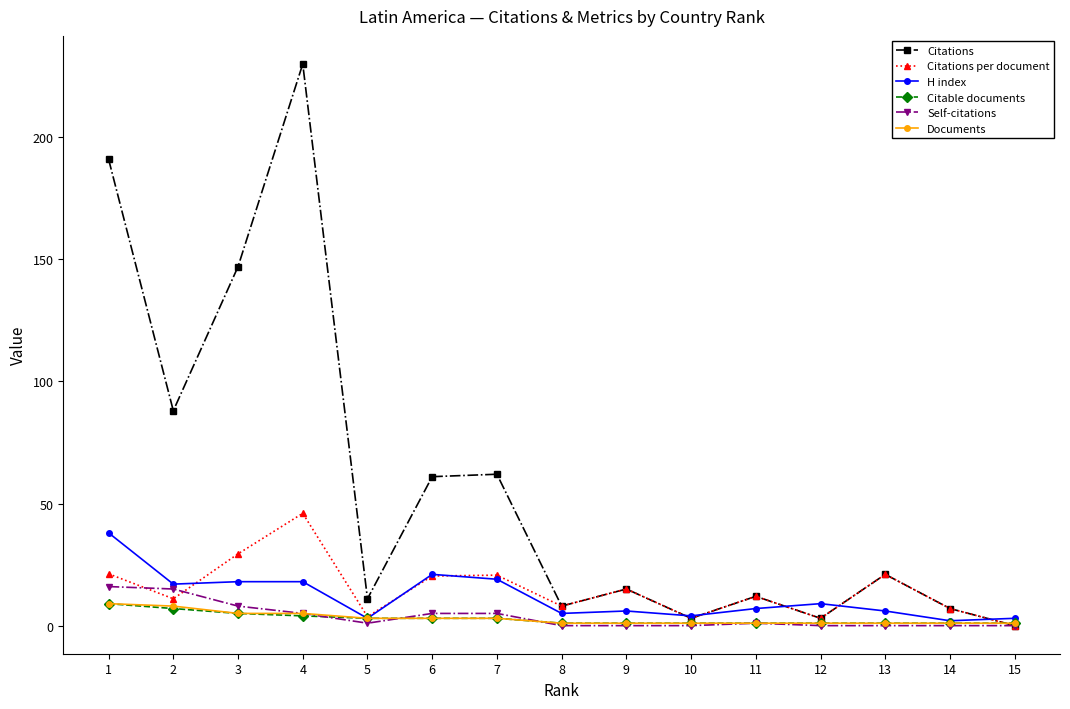

True or false: Citations has more than 2 interior local peaks.

True